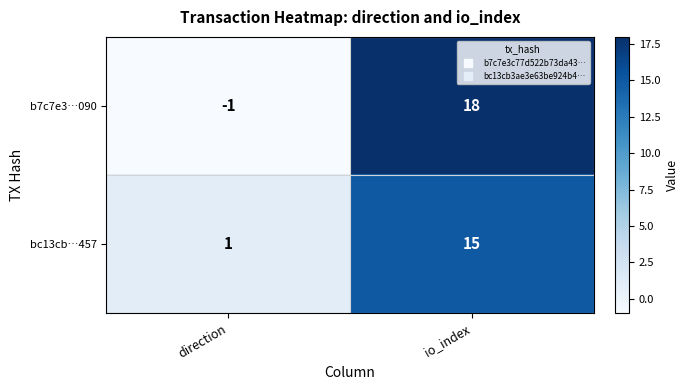

How many series are shown in this chart?

2